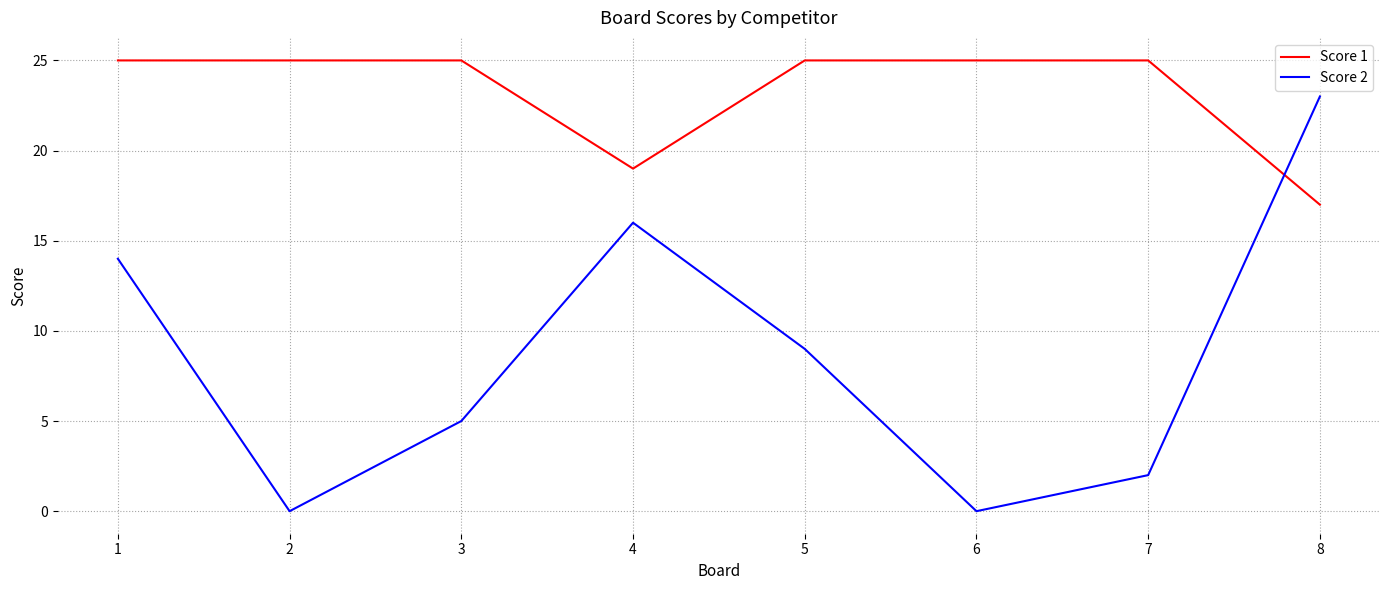

The Score 2 series shows 1 at 7. True or false?

False